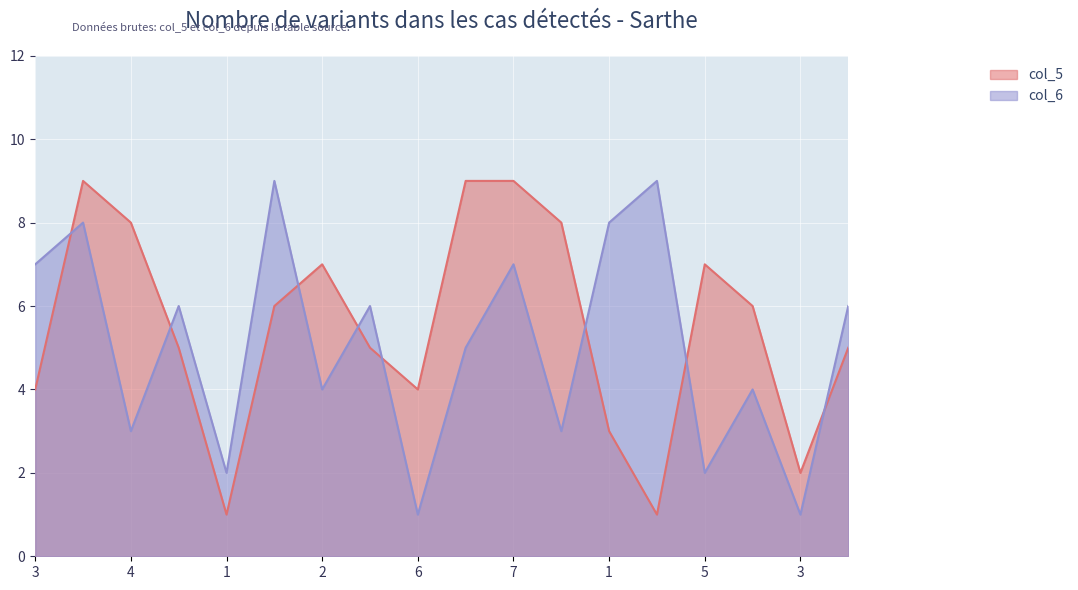

What is the maximum value for col_5?

9